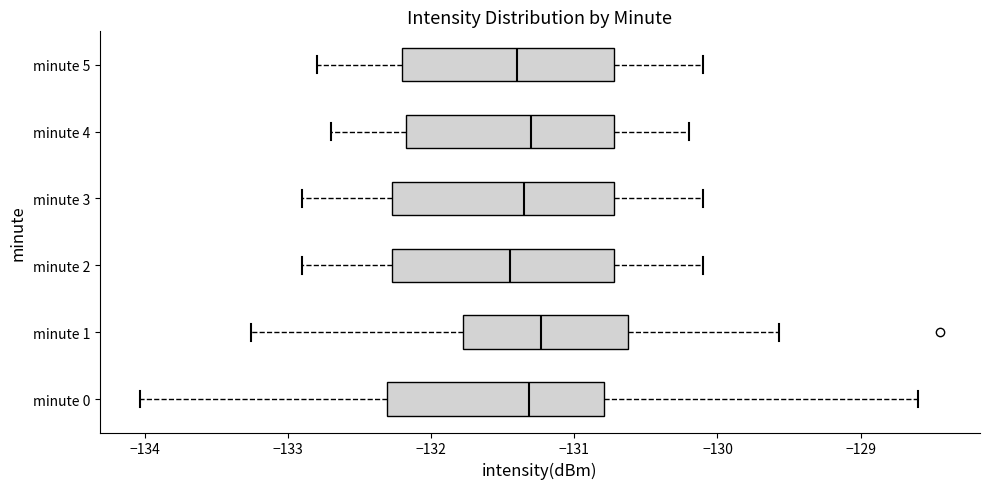

Reading bottom to top, transcribe this box plot: for each box, give where its median line is, the range the box spans, and where its two whiskers end, as read against the x-axis. The values are not printed on the chart, so give them approximately, as read against the axis.

minute 0: median -131.3, box -132.3 to -130.8, whiskers -134.0 to -128.6
minute 1: median -131.2, box -131.8 to -130.6, whiskers -133.3 to -129.6
minute 2: median -131.4, box -132.3 to -130.7, whiskers -132.9 to -130.1
minute 3: median -131.3, box -132.3 to -130.7, whiskers -132.9 to -130.1
minute 4: median -131.3, box -132.2 to -130.7, whiskers -132.7 to -130.2
minute 5: median -131.4, box -132.2 to -130.7, whiskers -132.8 to -130.1